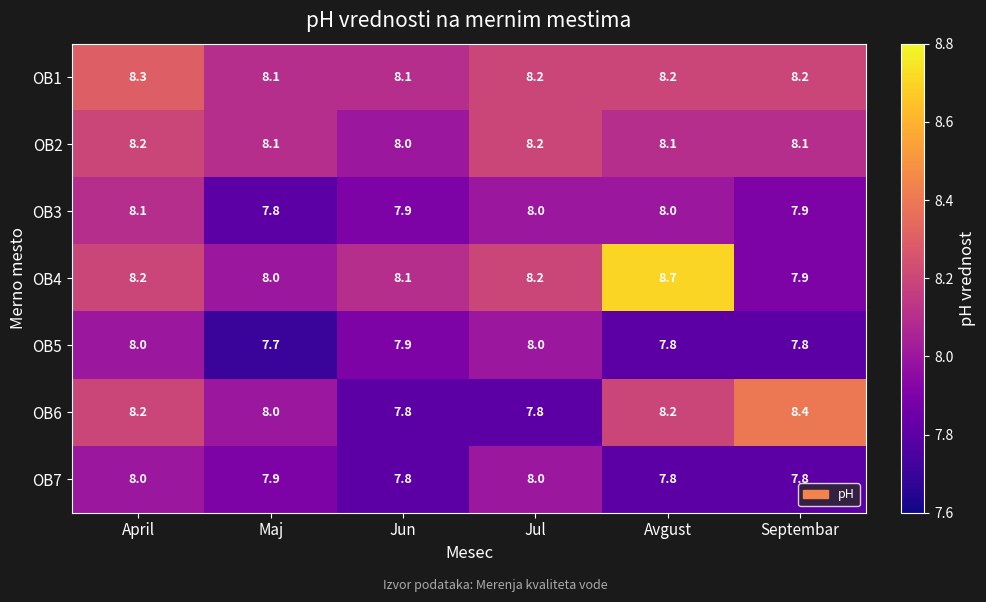

At which category is the sum across all series the highest?

April